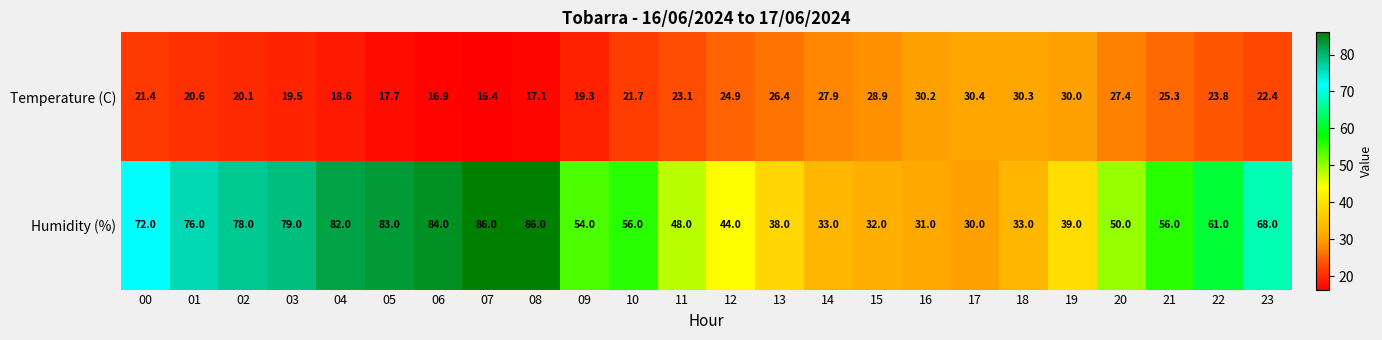

Rank the series at 02 from highest to lowest value.

Humidity (%), Temperature (C)